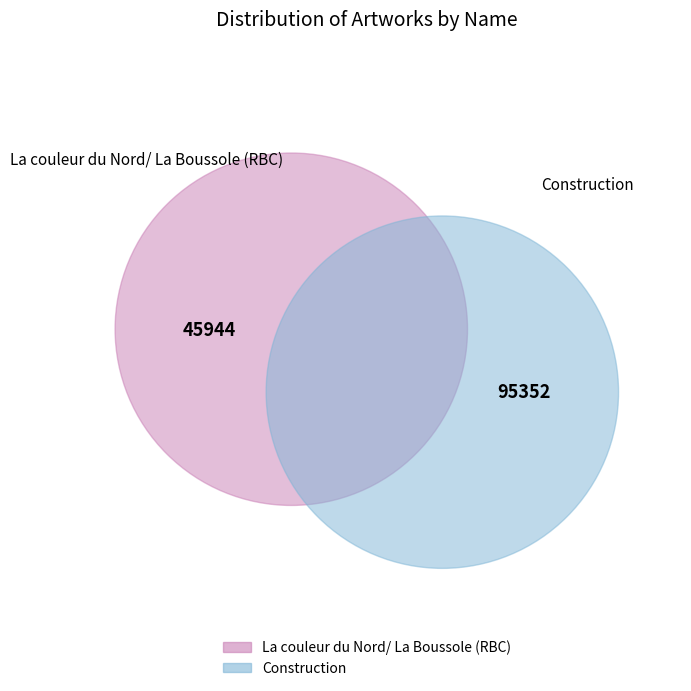

Which has a higher value, La couleur du Nord/ La Boussole (RBC) or Construction?

Construction